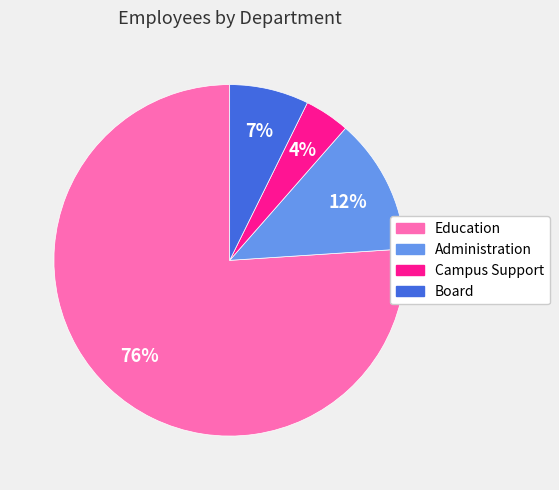

Count the number of slices in the pie.

4